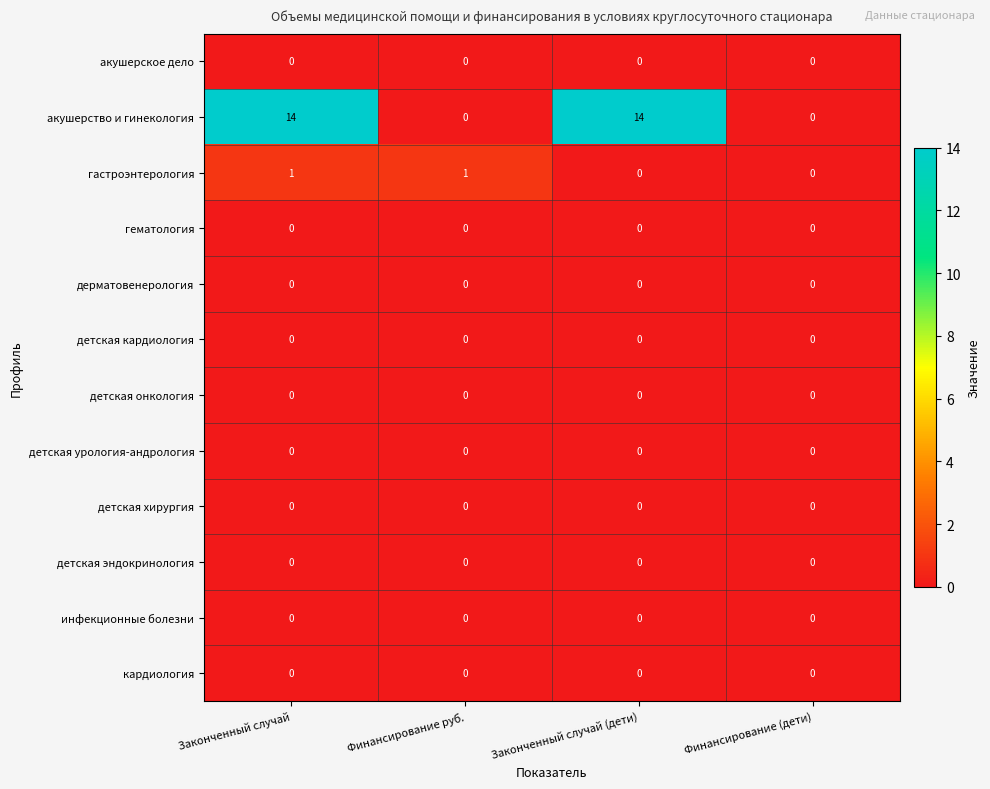

Between Законченный случай and Финансирование (дети), which series saw the biggest shift?

акушерство и гинекология